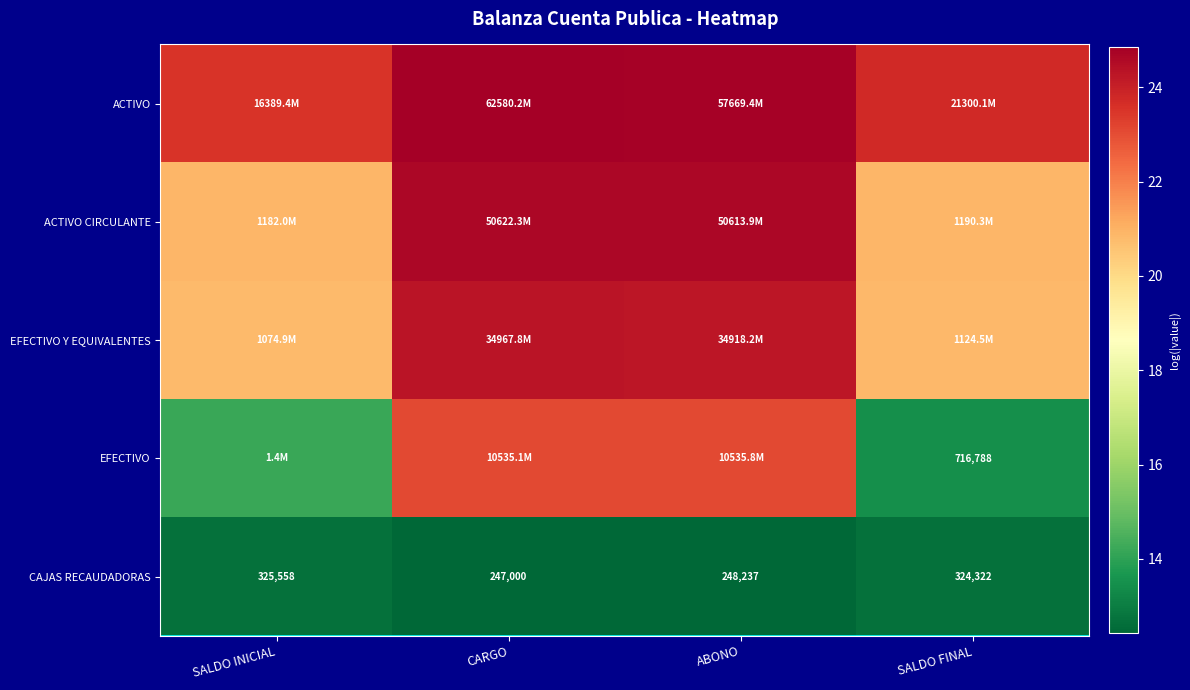

The ACTIVO series shows 6.4 at ABONO. True or false?

False